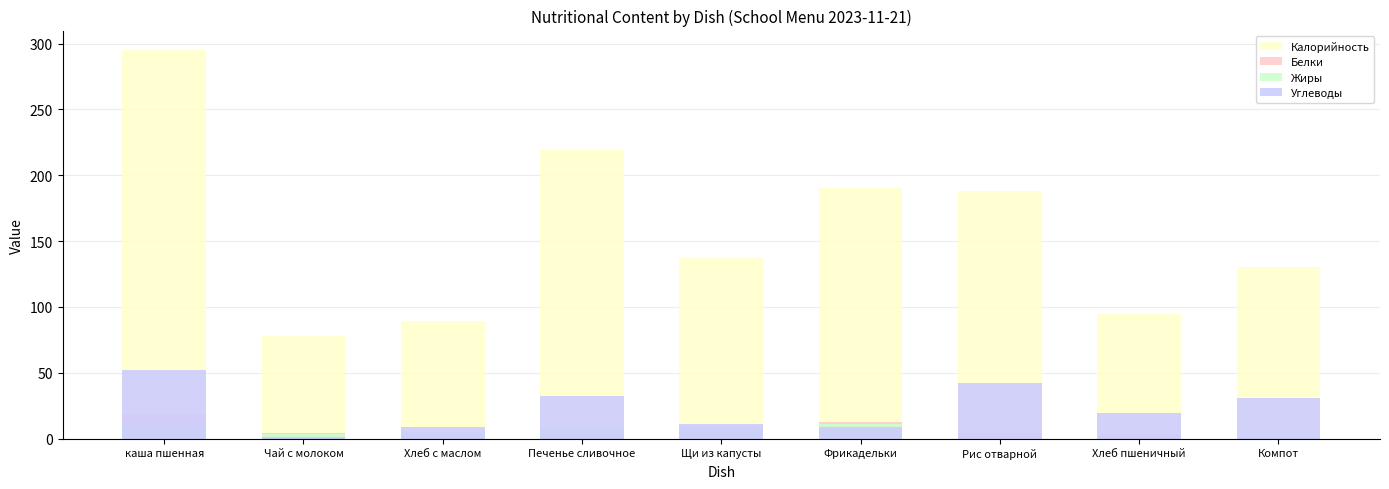

At which category is the sum across all series the highest?

каша пшенная